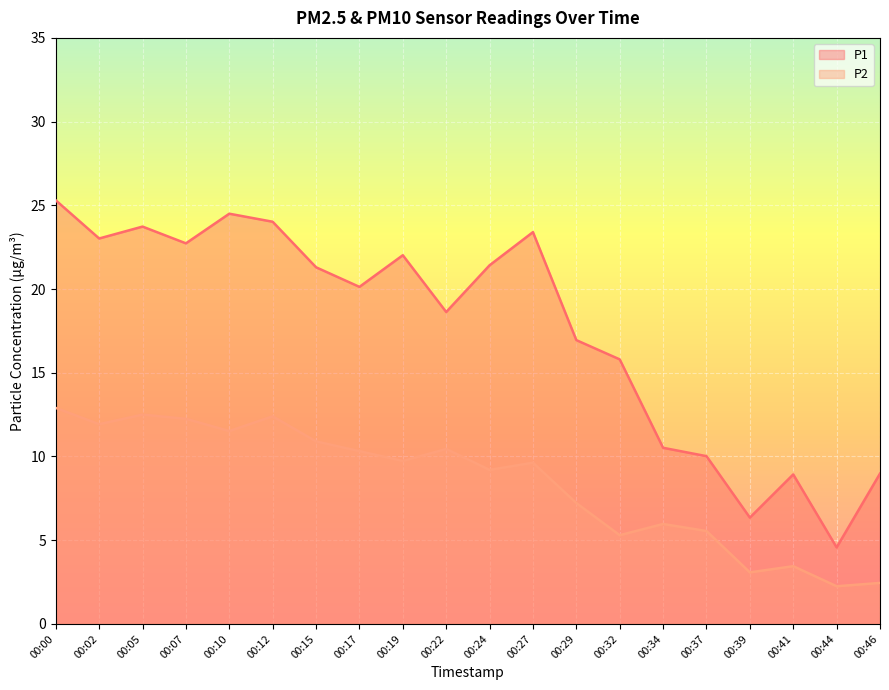

Where is the first local minimum for P2?

00:02